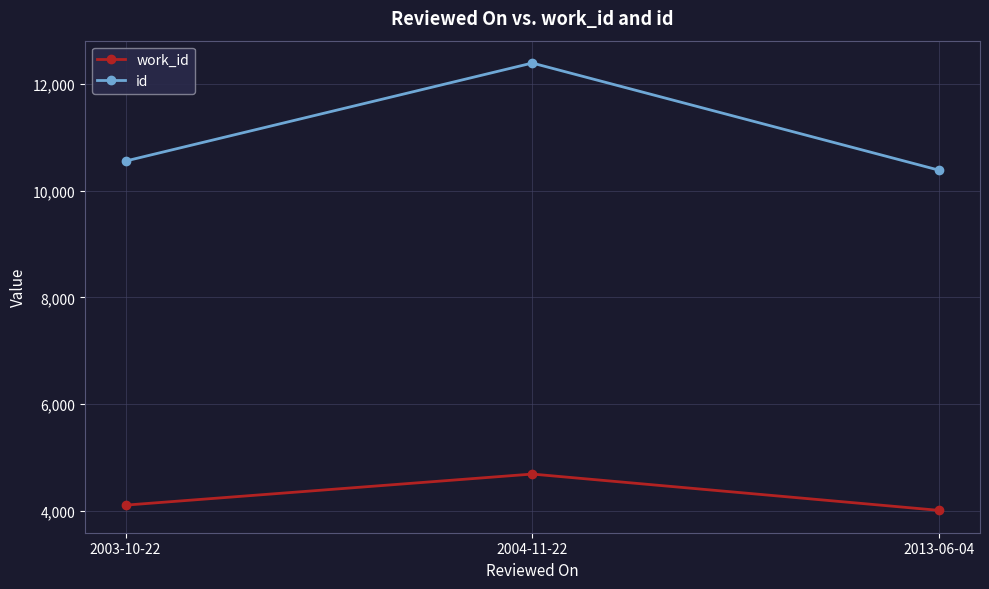

List the series in order of their peak value, lowest first.

work_id, id